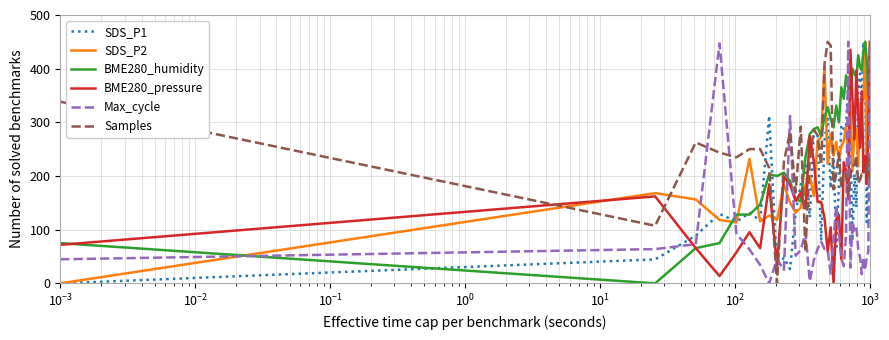

Which series has the largest total across all categories?

BME280_humidity